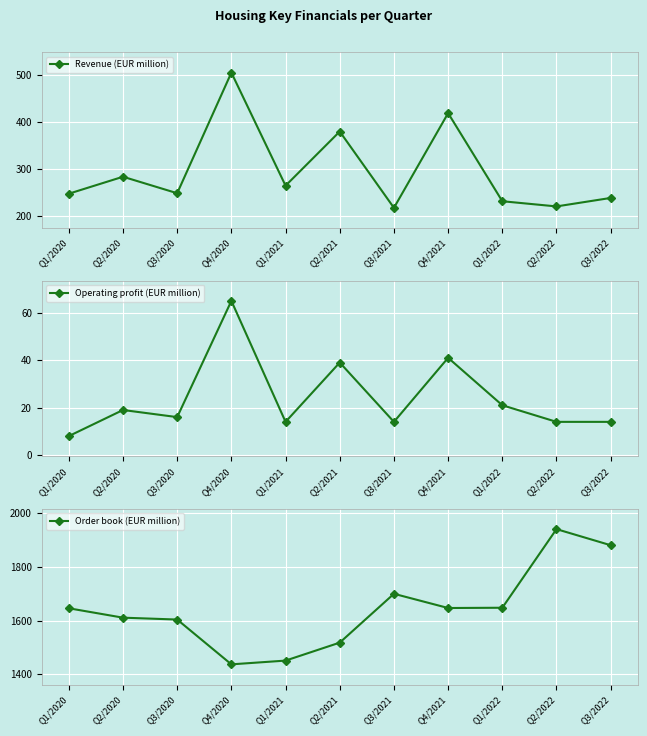

At how many categories does at least one series exceed 800?

11